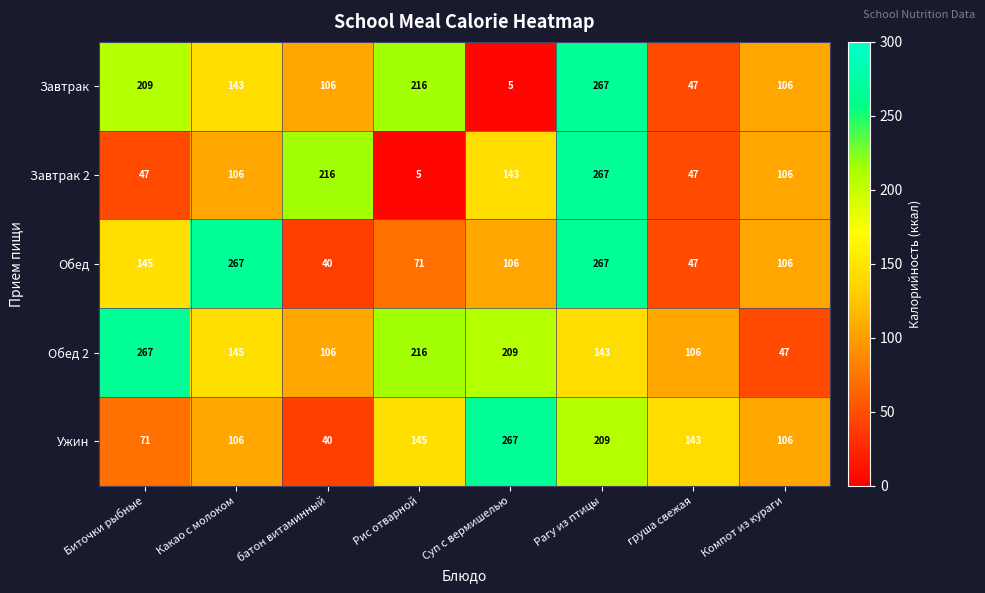

Which series changed the most between Биточки рыбные and груша свежая?

Завтрак